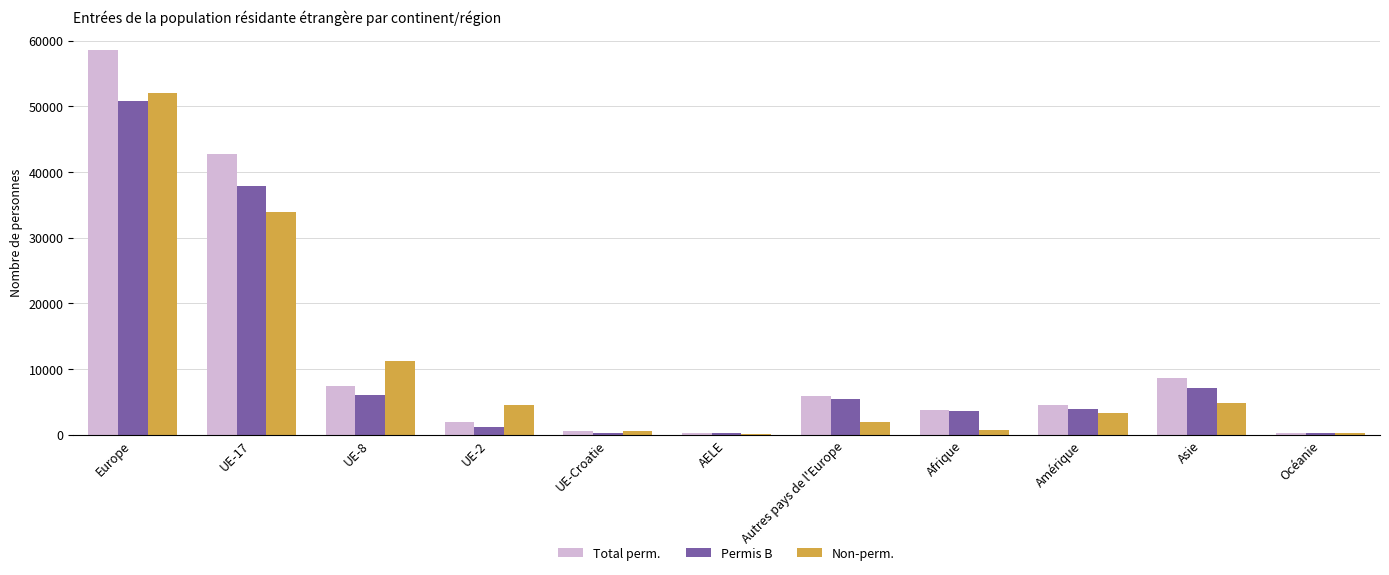

Between UE-8 and AELE, which series saw the biggest shift?

Non-perm.